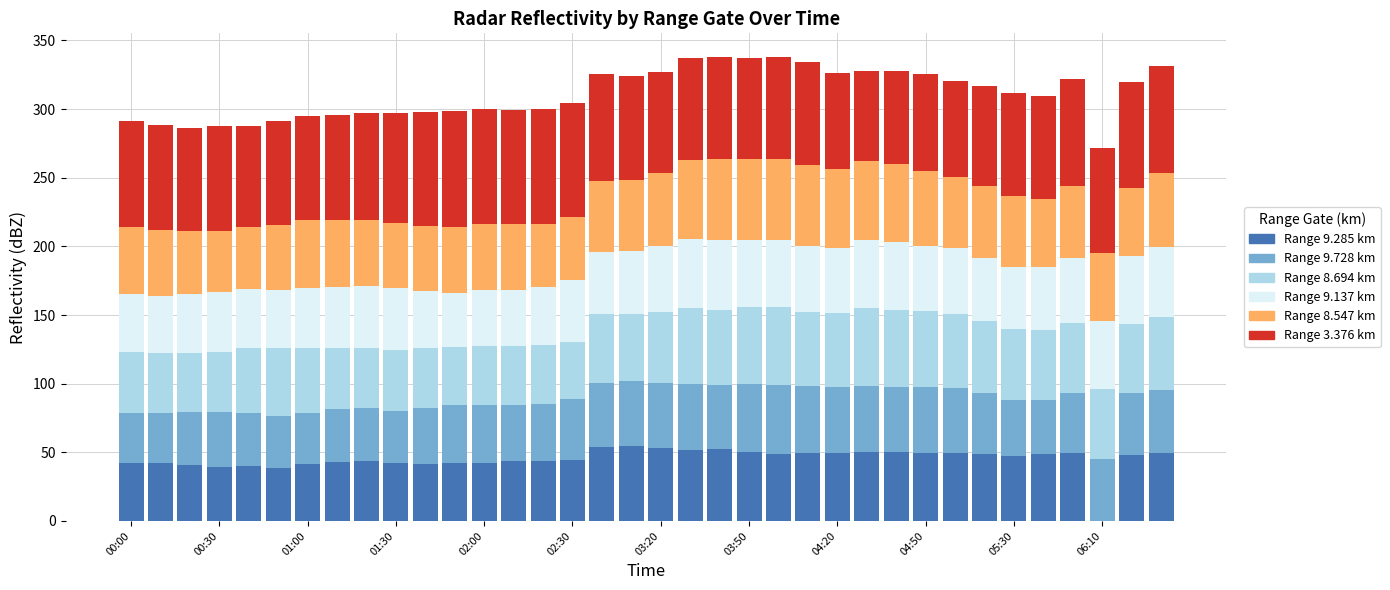

Are the bars grouped side by side (vs. stacked)?

No